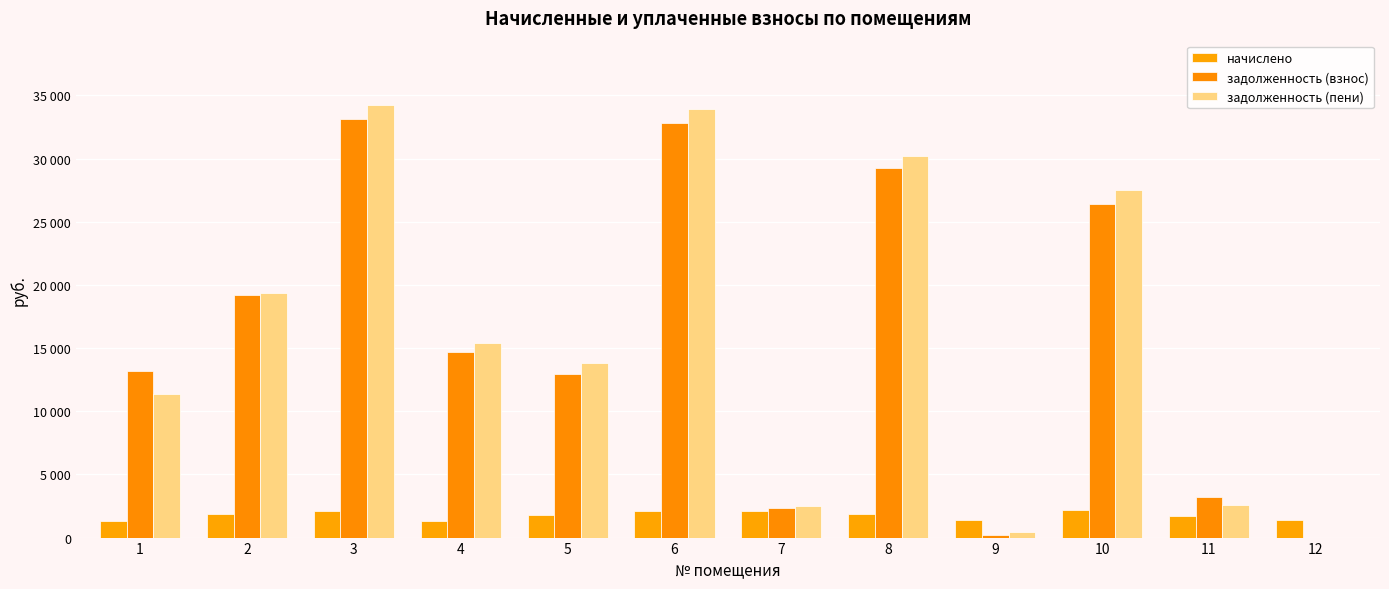

Are the bars horizontal?

No